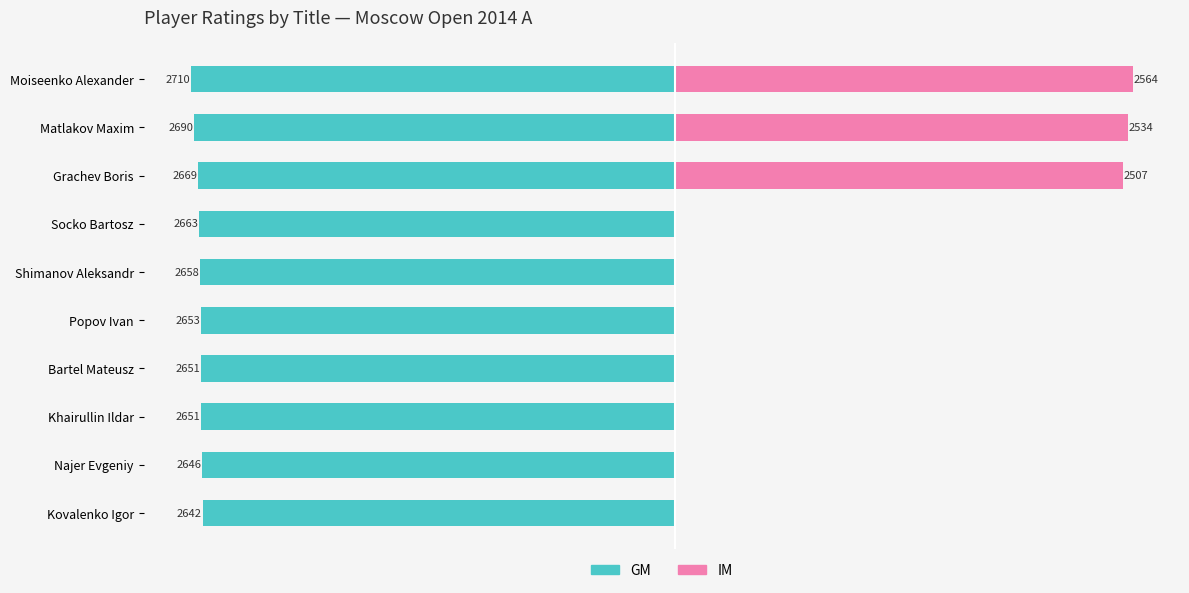

The value of GM at Bartel Mateusz is -3489. True or false?

False